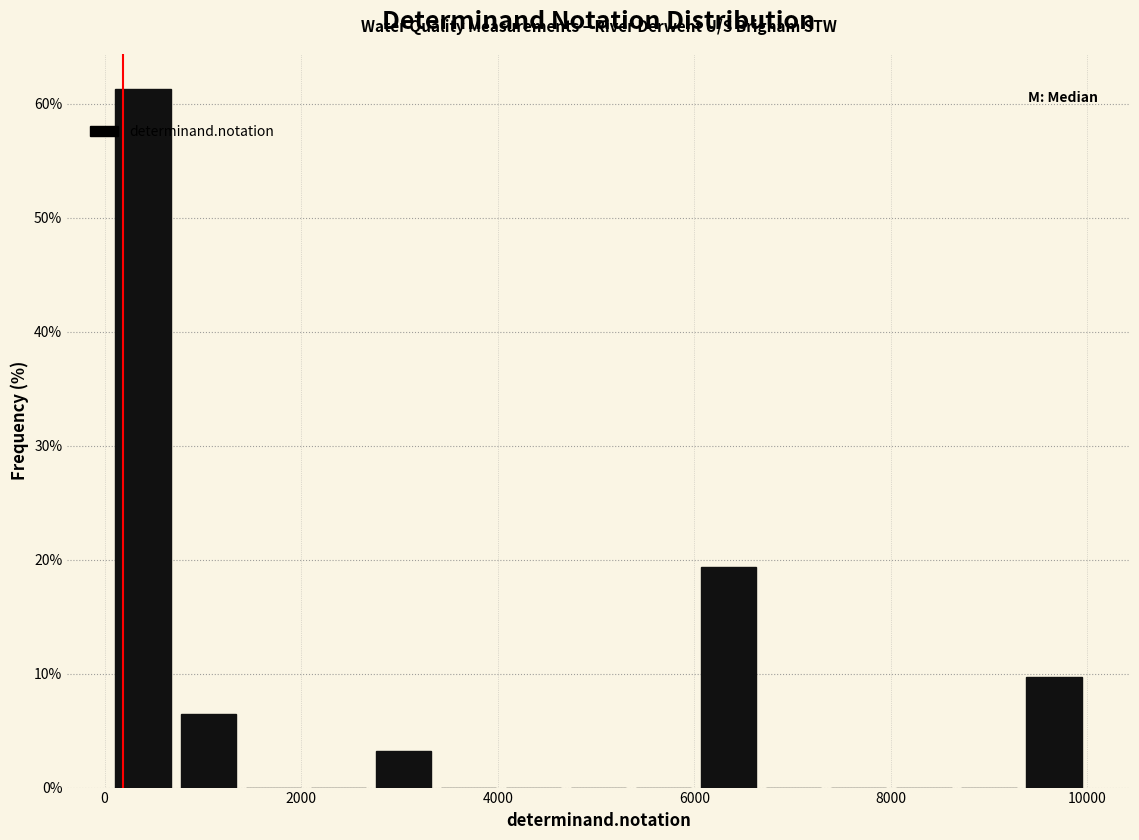

Read against the x-axis, roughly where is the centre of the tallest bar?

400